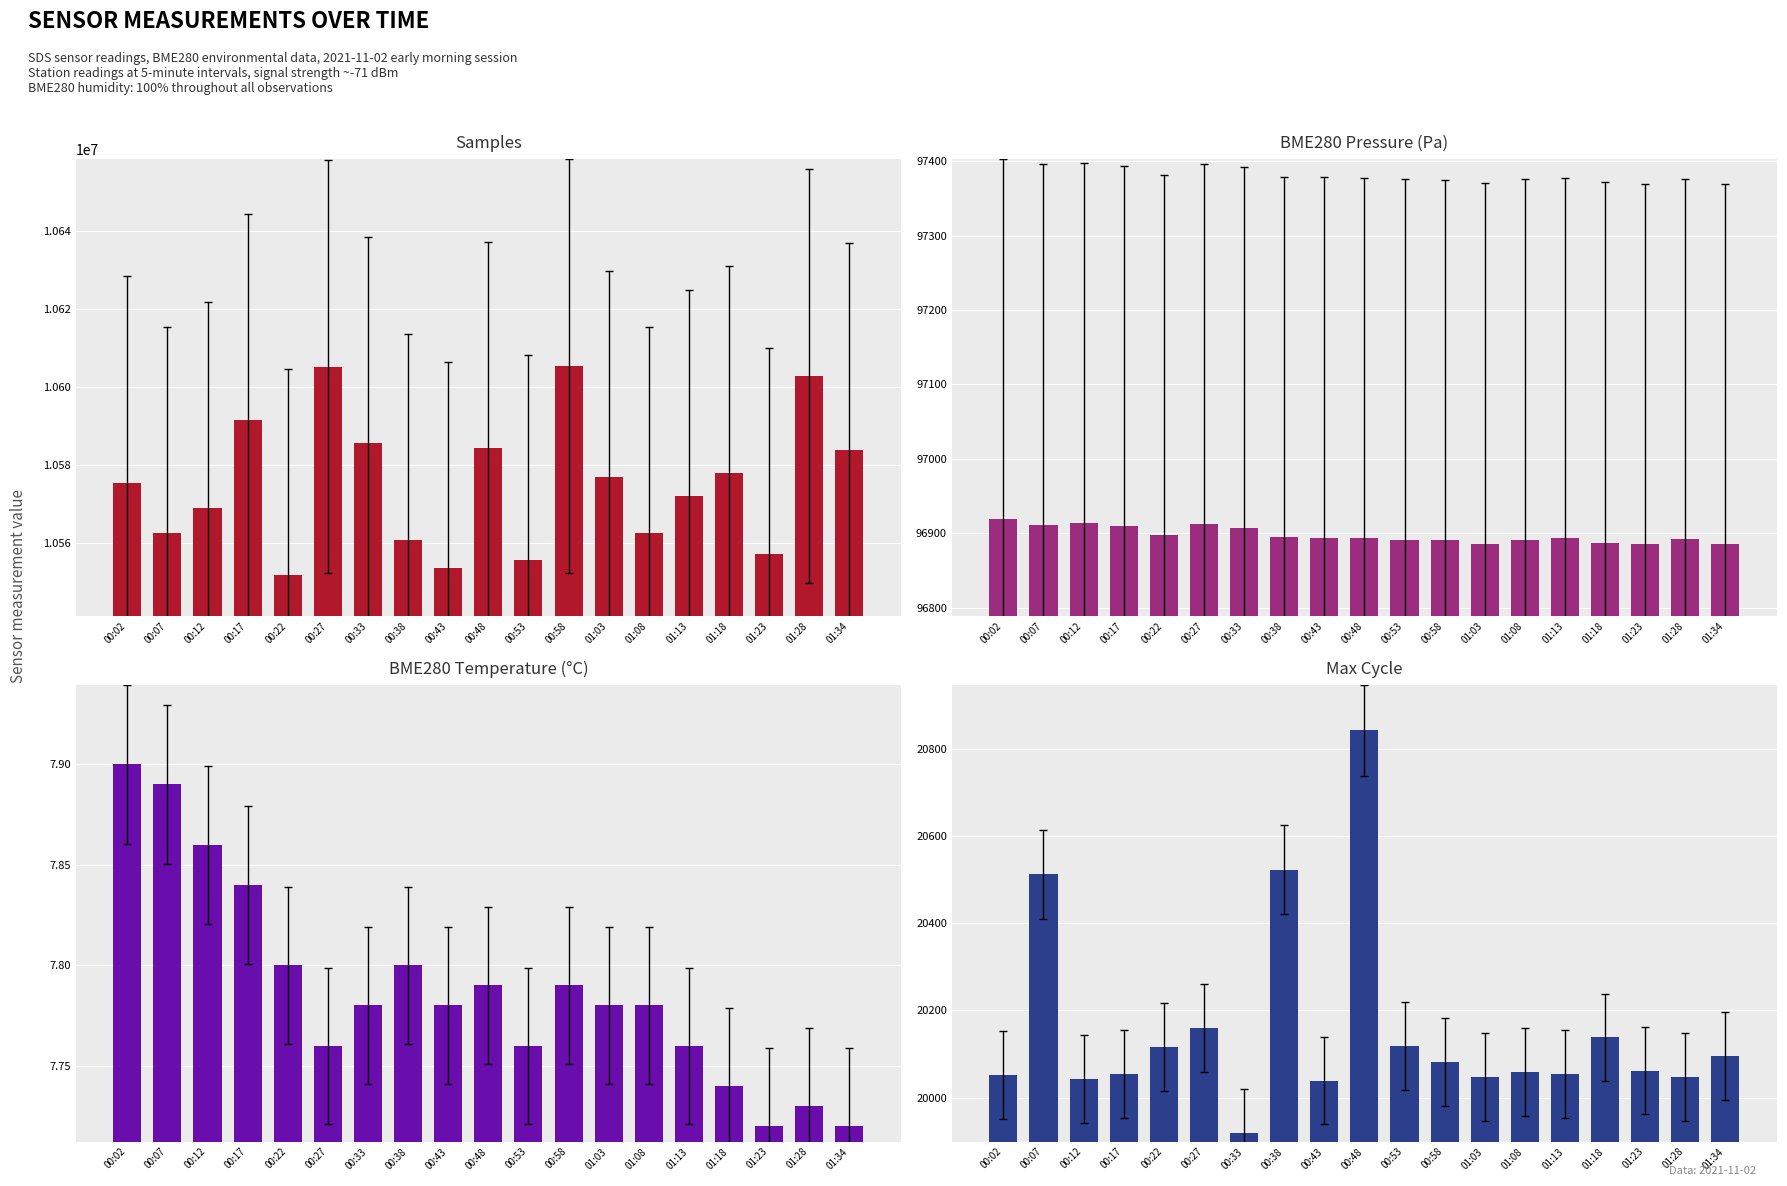

What is the spread (max minus min) of values at 01:13?

10572121.2